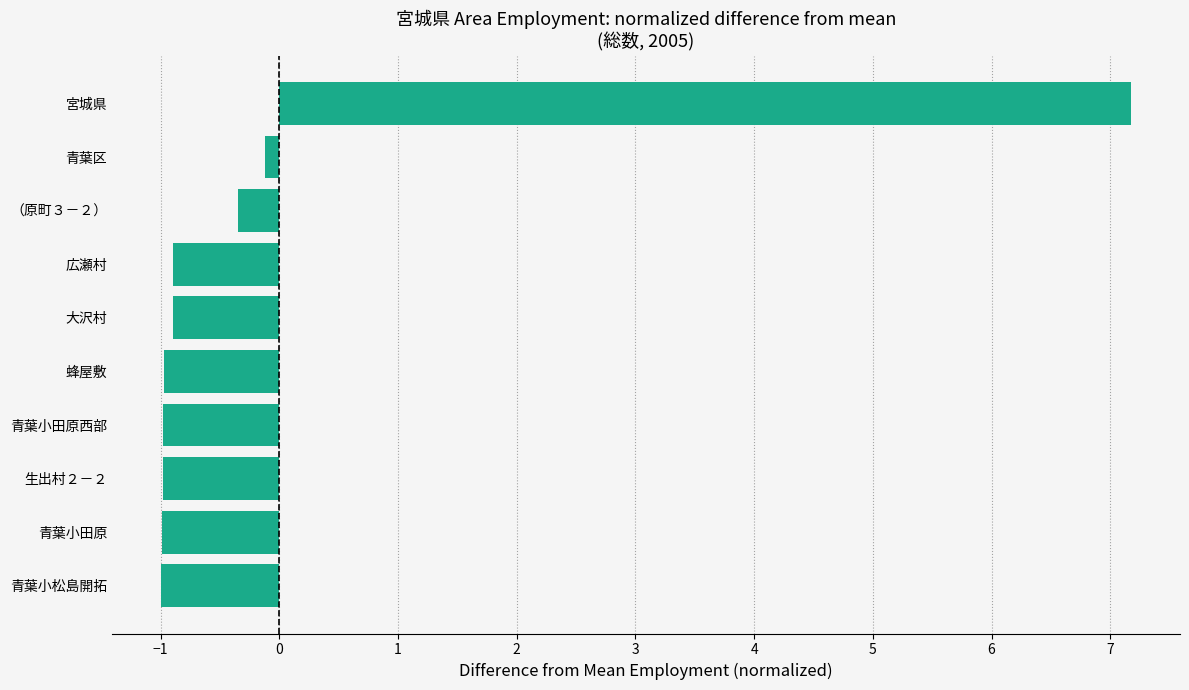

Count the number of categories in the chart.

10